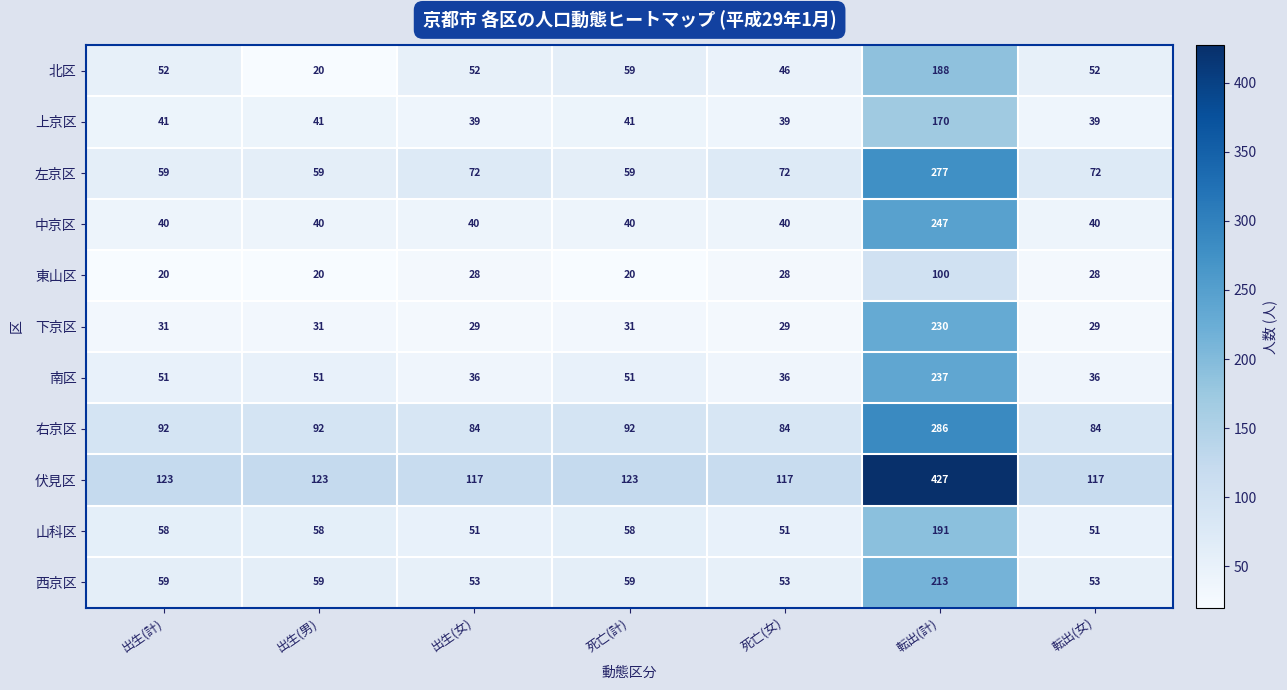

Read the 右京区 value at 死亡(女), to the nearest 50.

100